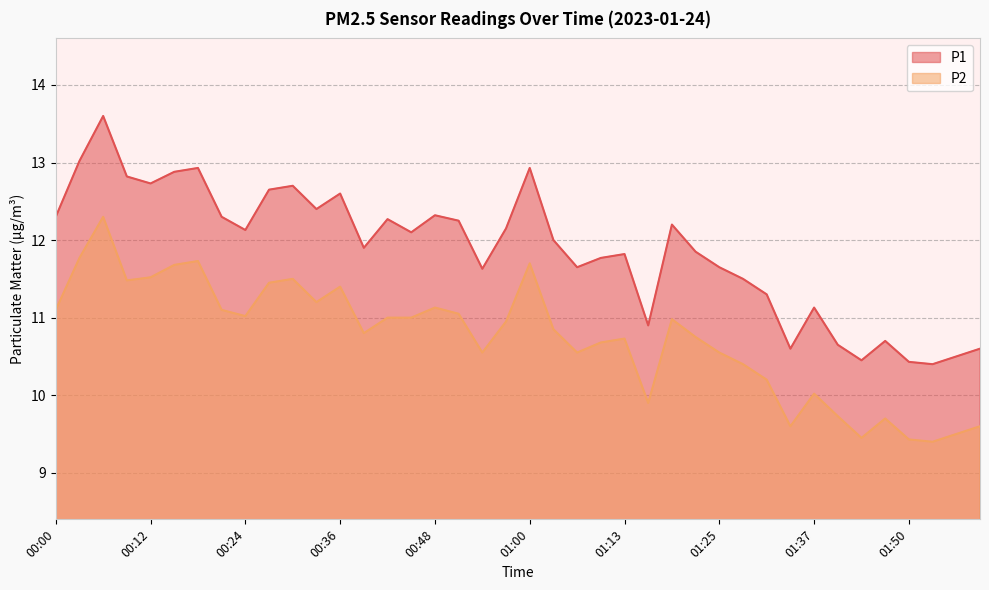

Reading left to right, transcribe all the data shown in this chart.

P1: 00:00=12.3	00:03=13.0	00:06=13.6	00:09=12.8	00:12=12.7	00:15=12.9	00:18=12.9	00:21=12.3	00:24=12.1	00:27=12.7	00:30=12.7	00:33=12.4	00:36=12.6	00:39=11.9	00:42=12.3	00:45=12.1	00:48=12.3	00:51=12.2	00:54=11.6	00:57=12.2	01:00=12.9	01:04=12.0	01:07=11.7	01:10=11.8	01:13=11.8	01:16=10.9	01:19=12.2	01:22=11.8	01:25=11.7	01:28=11.5	01:31=11.3	01:34=10.6	01:37=11.1	01:40=10.7	01:43=10.4	01:47=10.7	01:50=10.4	01:53=10.4	01:56=10.5	01:59=10.6
P2: 00:00=11.1	00:03=11.8	00:06=12.3	00:09=11.5	00:12=11.5	00:15=11.7	00:18=11.7	00:21=11.1	00:24=11.0	00:27=11.4	00:30=11.5	00:33=11.2	00:36=11.4	00:39=10.8	00:42=11.0	00:45=11.0	00:48=11.1	00:51=11.1	00:54=10.6	00:57=10.9	01:00=11.7	01:04=10.8	01:07=10.6	01:10=10.7	01:13=10.7	01:16=9.9	01:19=11.0	01:22=10.8	01:25=10.6	01:28=10.4	01:31=10.2	01:34=9.6	01:37=10.0	01:40=9.7	01:43=9.4	01:47=9.7	01:50=9.4	01:53=9.4	01:56=9.5	01:59=9.6